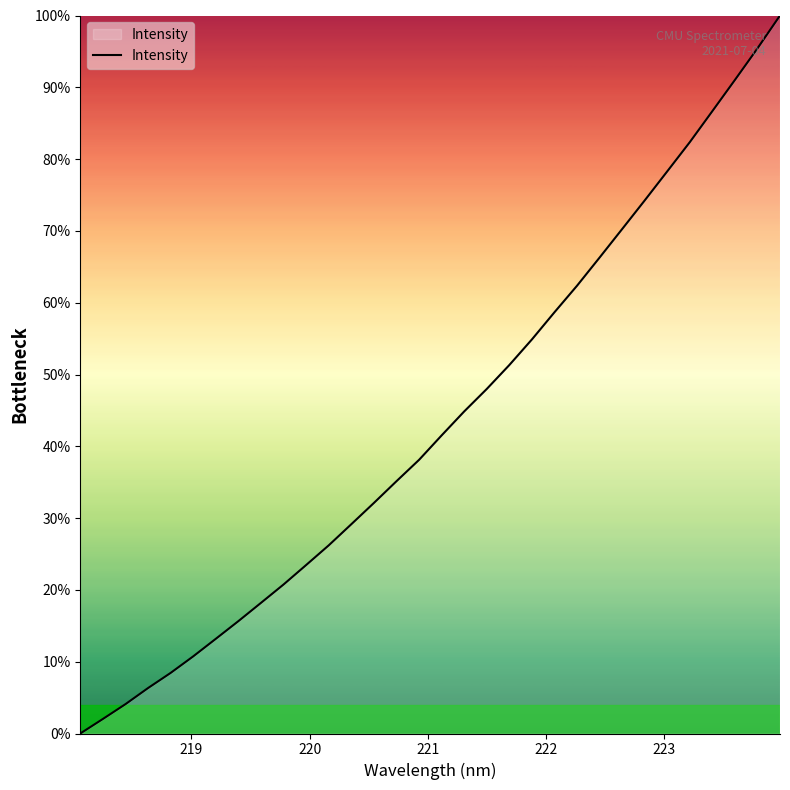

What is the label of the 2nd point from the left?

219